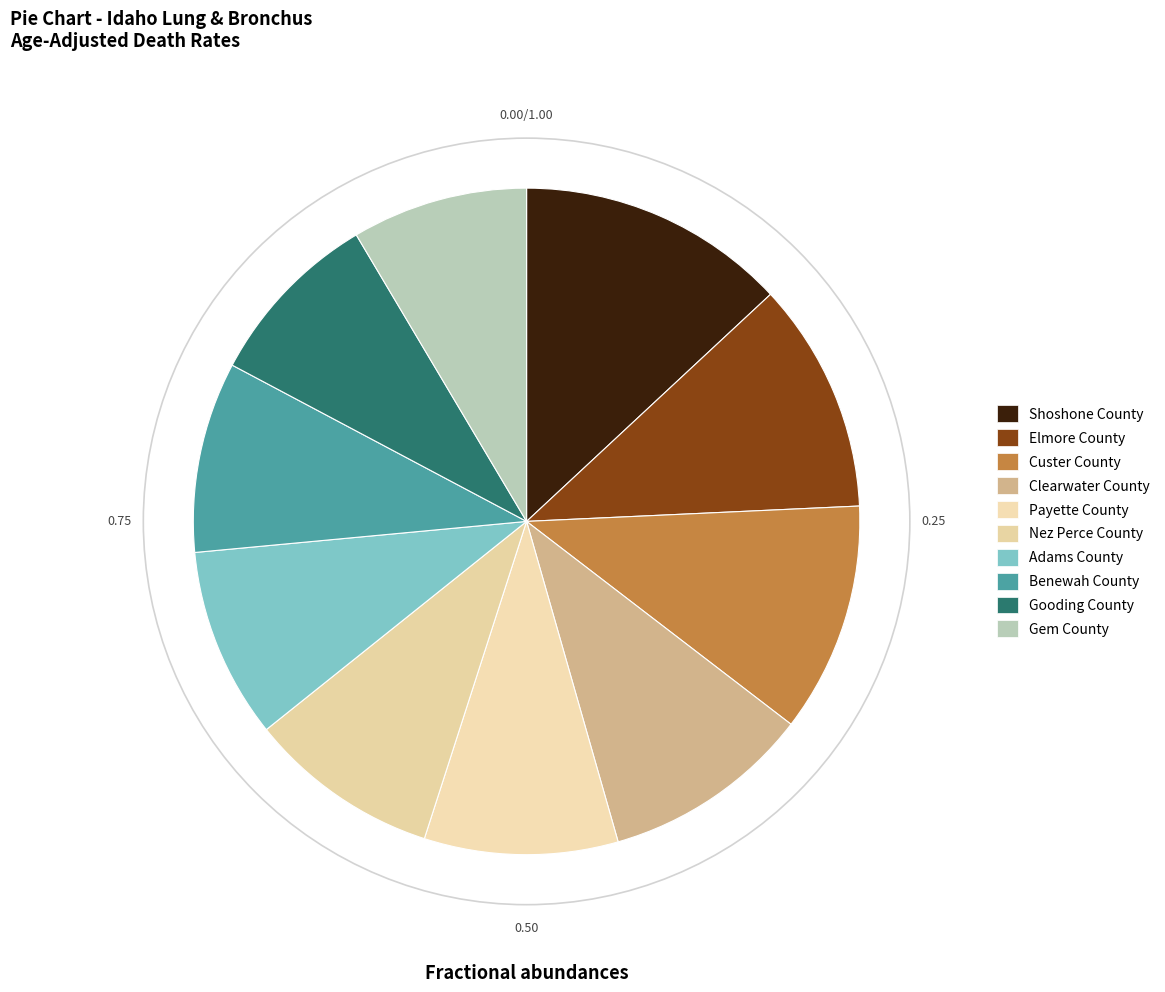

How many slices are in this pie chart?

10